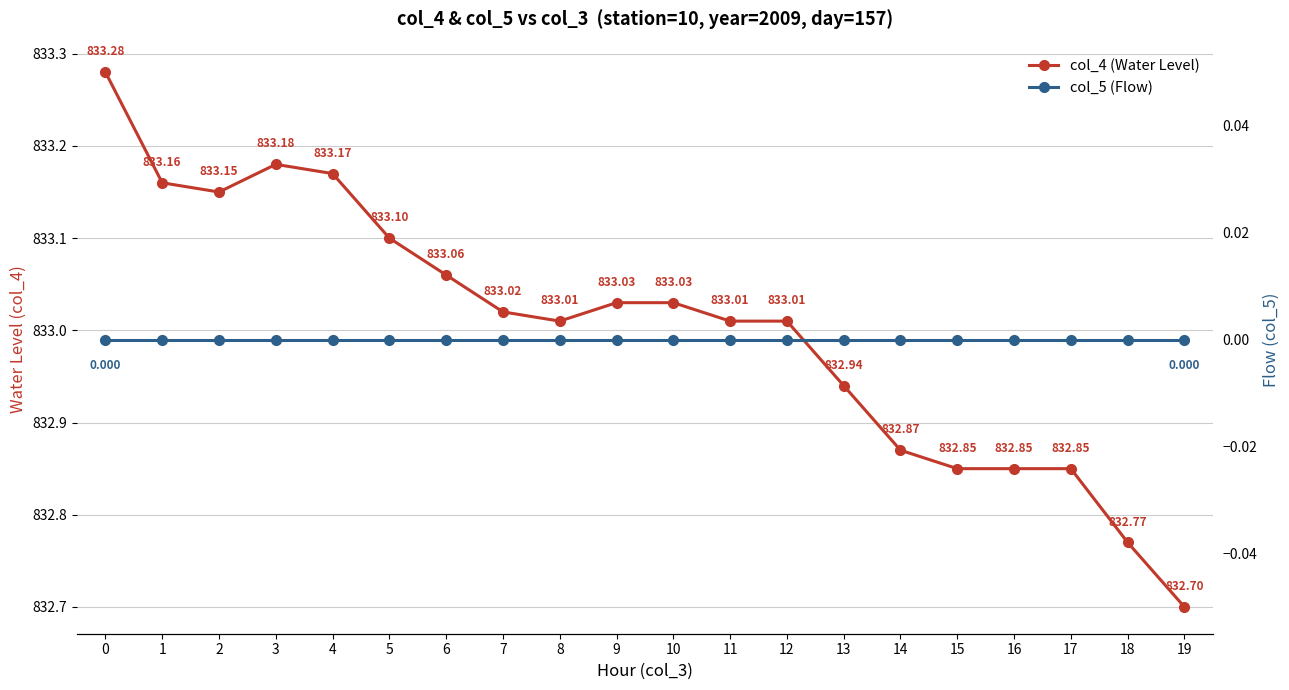

How many distinct data groups are displayed?

2